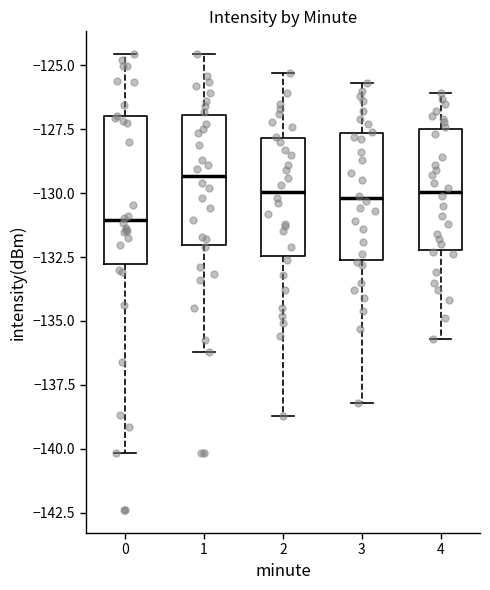

Which box is the tallest, from its lower edge to its upper edge?

0